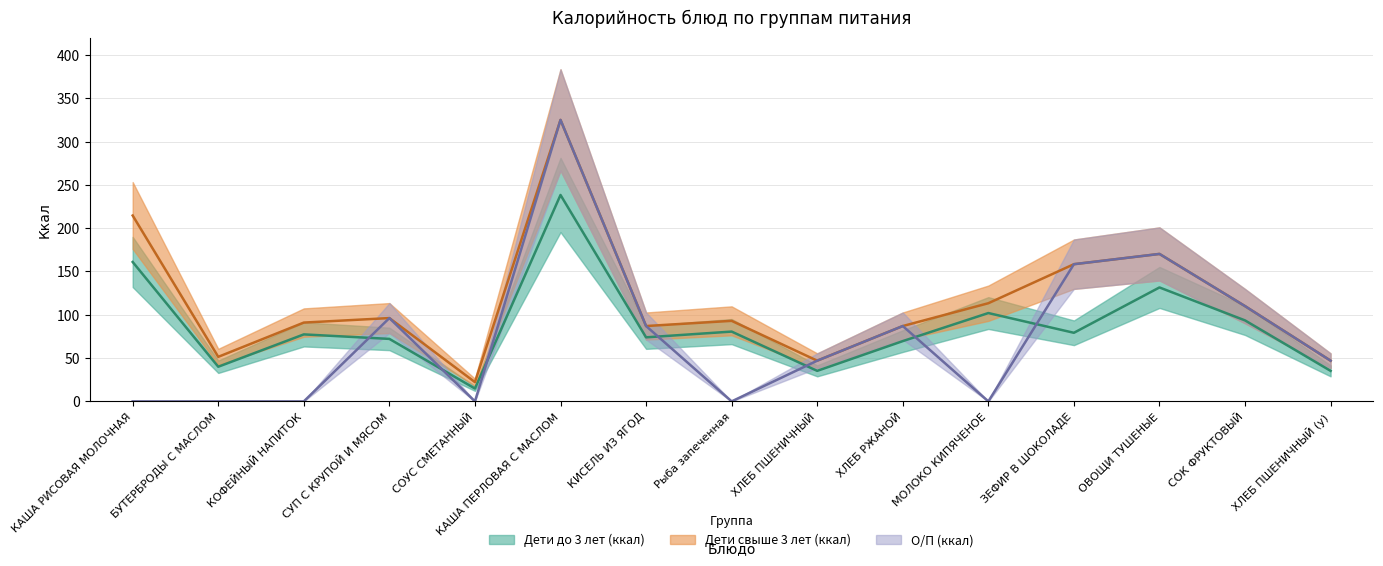

Which series changed the most between ХЛЕБ ПШЕНИЧНЫЙ and ХЛЕБ РЖАНОЙ?

Дети свыше 3 лет (ккал)